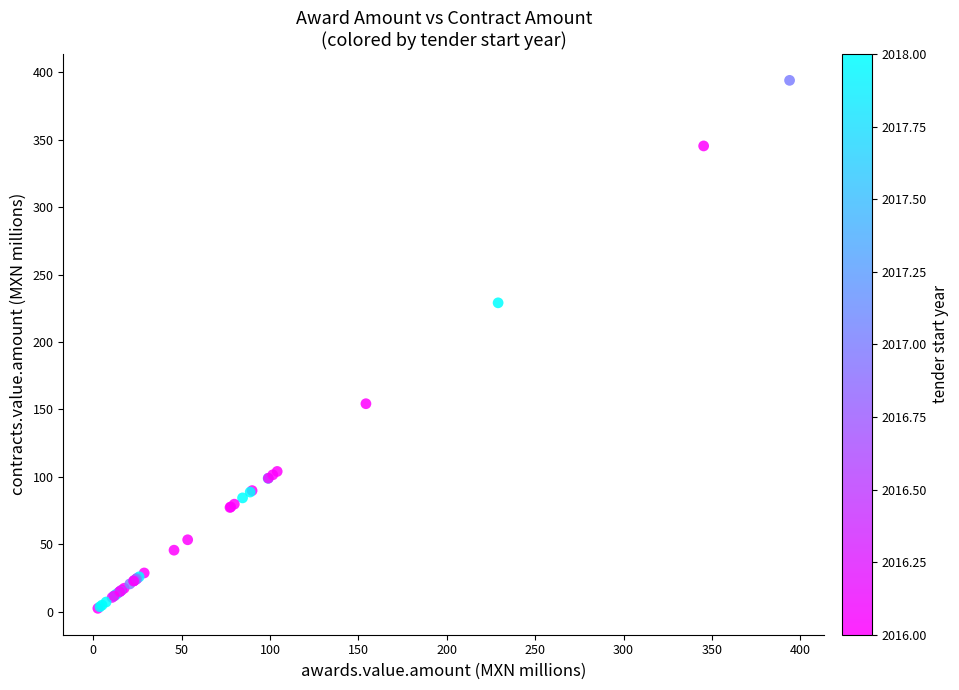

What Y value in the scatter plot is closest to 198?

229.1